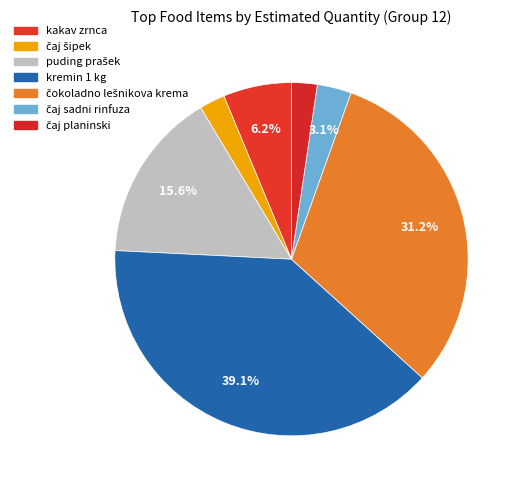

How many slices are in this pie chart?

7